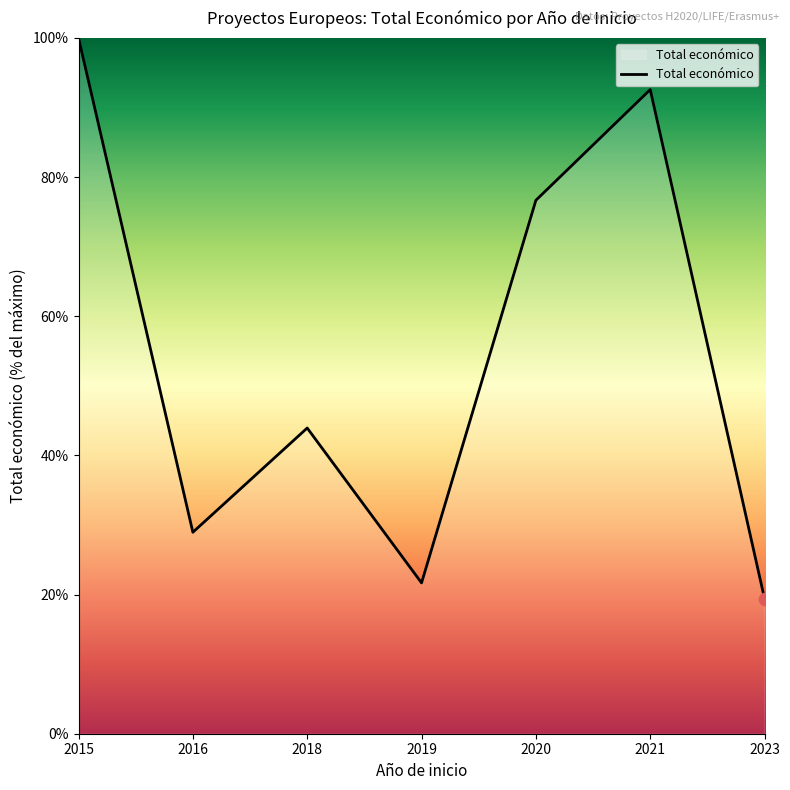

Which has a higher value, 2015 or 2016?

2015